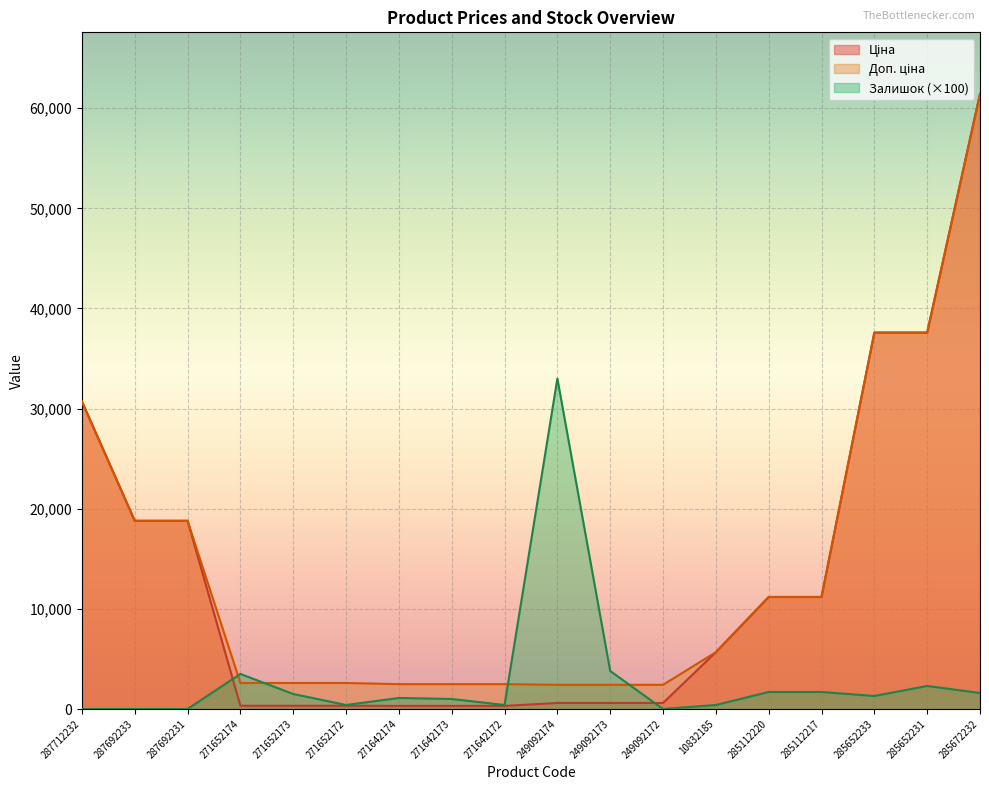

Which series changed the most between 271652174 and 285652231?

Ціна